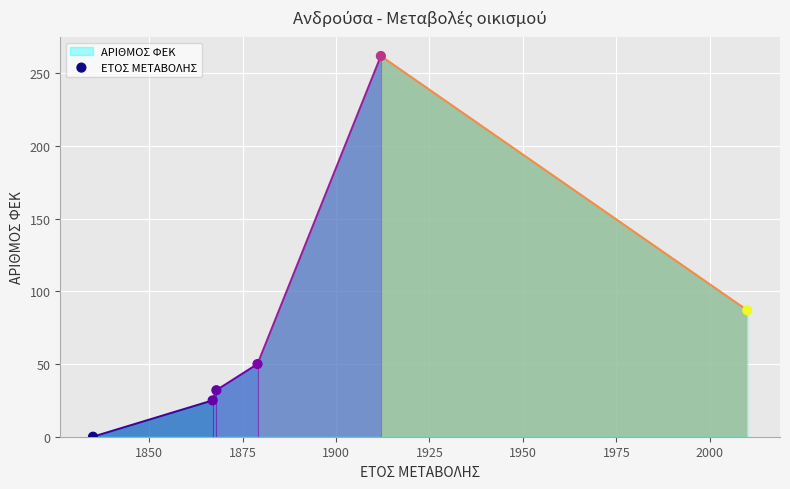

What is the average X value?

1895